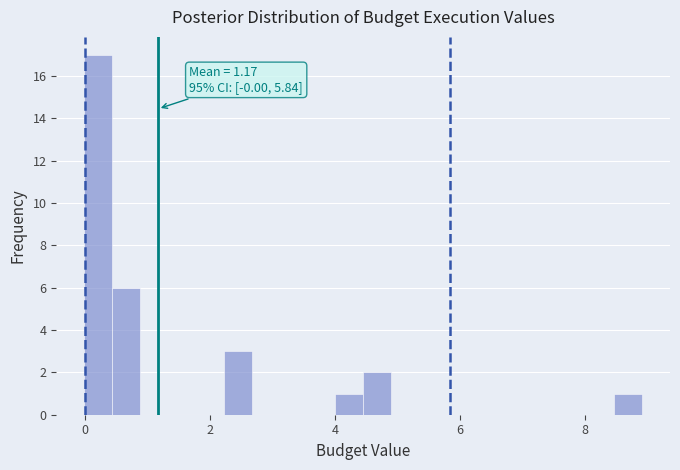

Around what value on the x-axis is the tallest bar? Give the approximate position of its centre, as read against the axis.

0.2